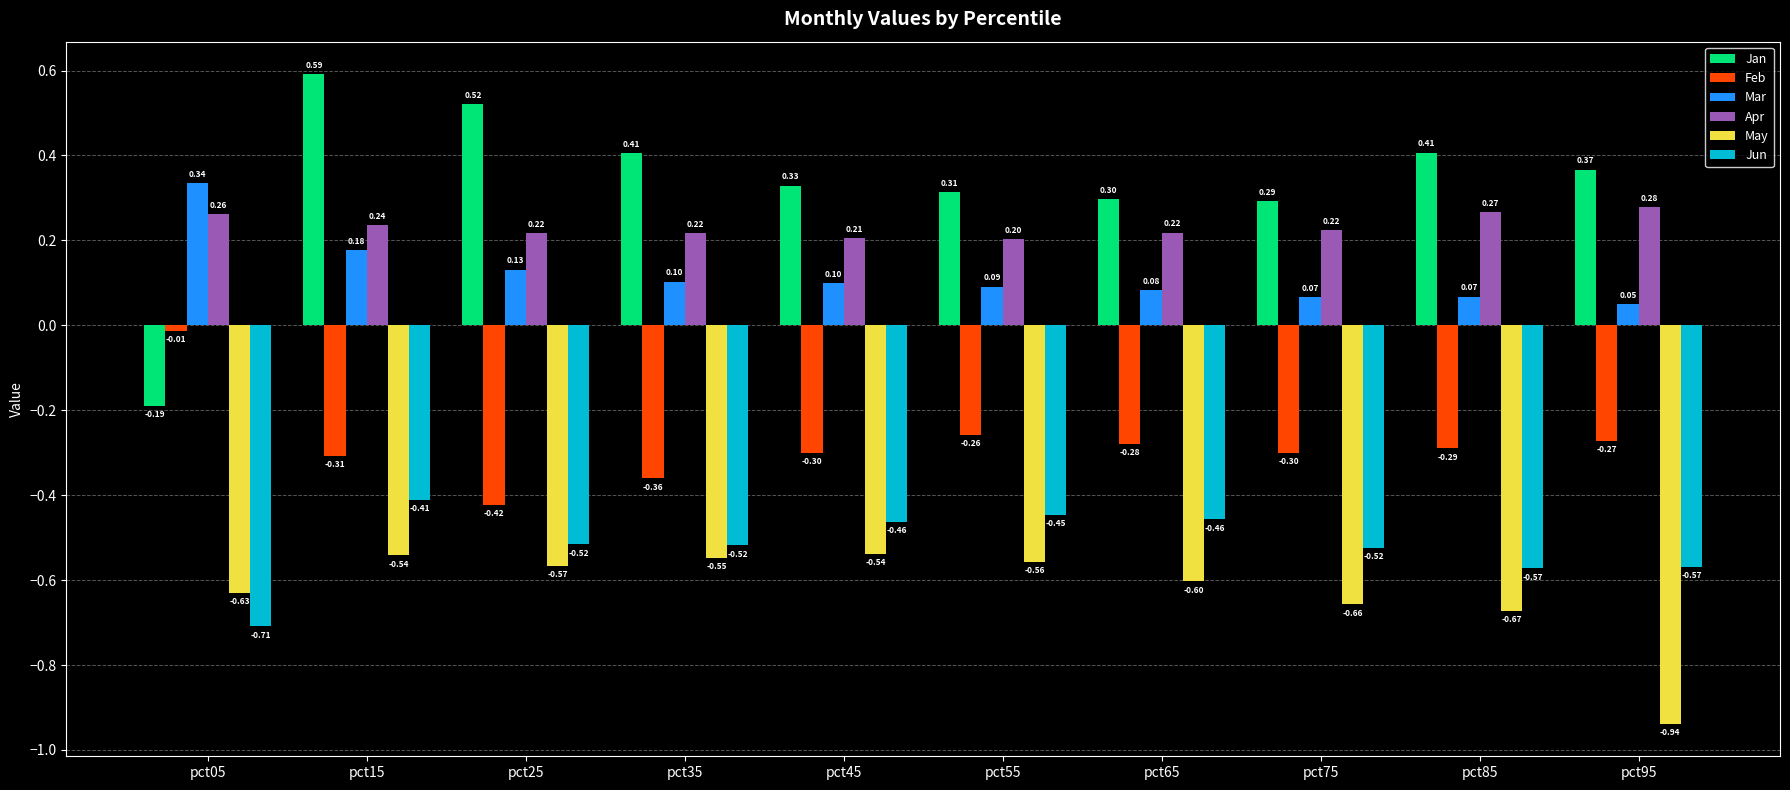

What are all the series names shown in the legend?

Jan, Feb, Mar, Apr, May, Jun